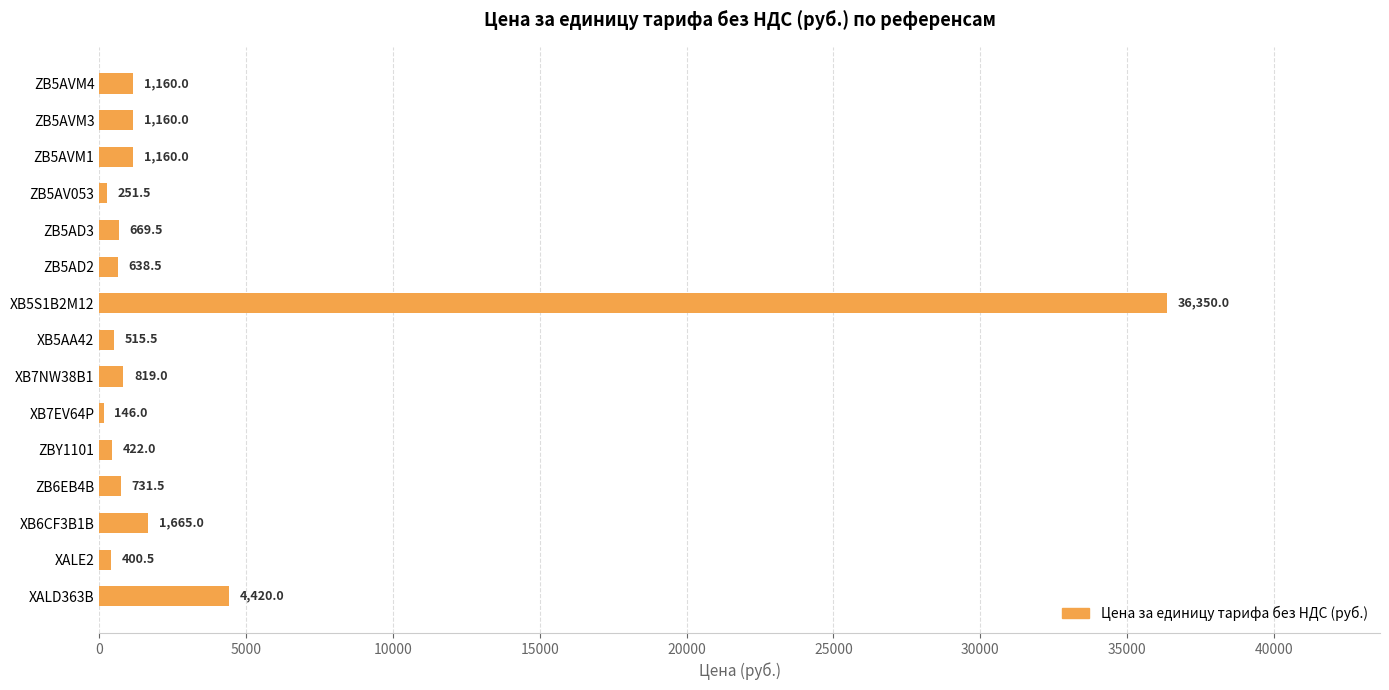

What is the average value?

3367.3